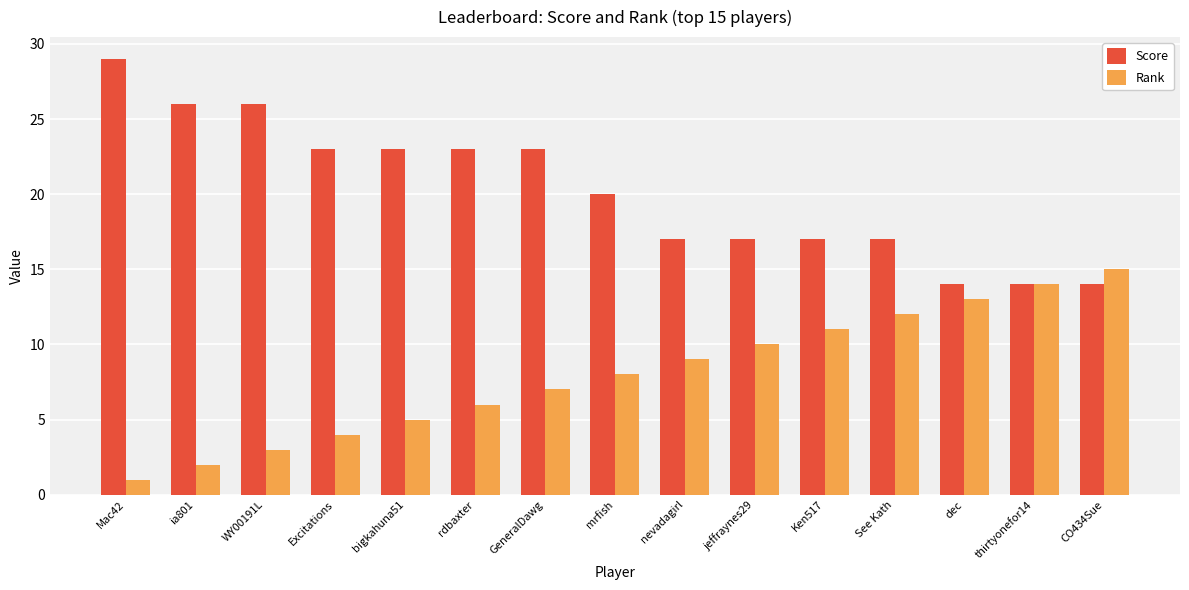

Reading left to right, extract all data points from this chart.

Score: 29	26	26	23	23	23	23	20	17	17	17	17	14	14	14
Rank: 1	2	3	4	5	6	7	8	9	10	11	12	13	14	15